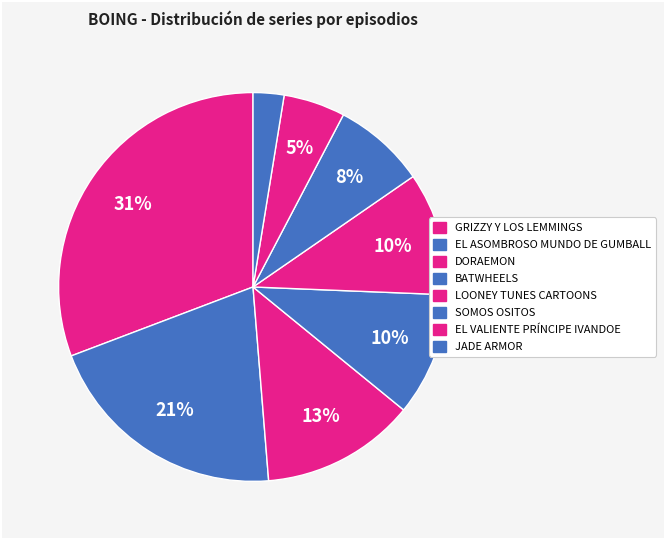

Which category has the smallest portion of the pie?

JADE ARMOR